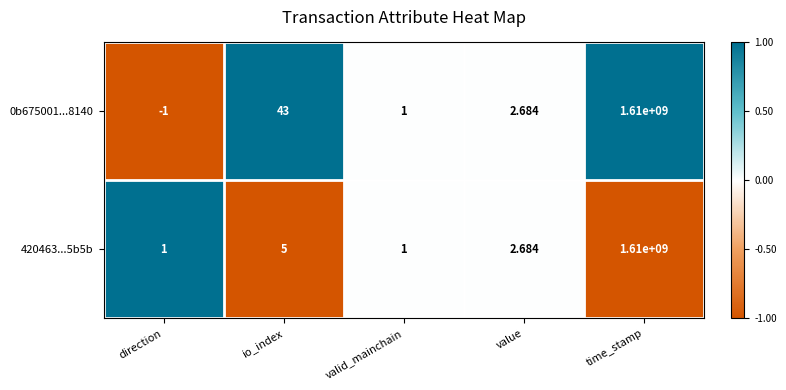

At which label does 0b675001...8140 first exceed 2?

io_index